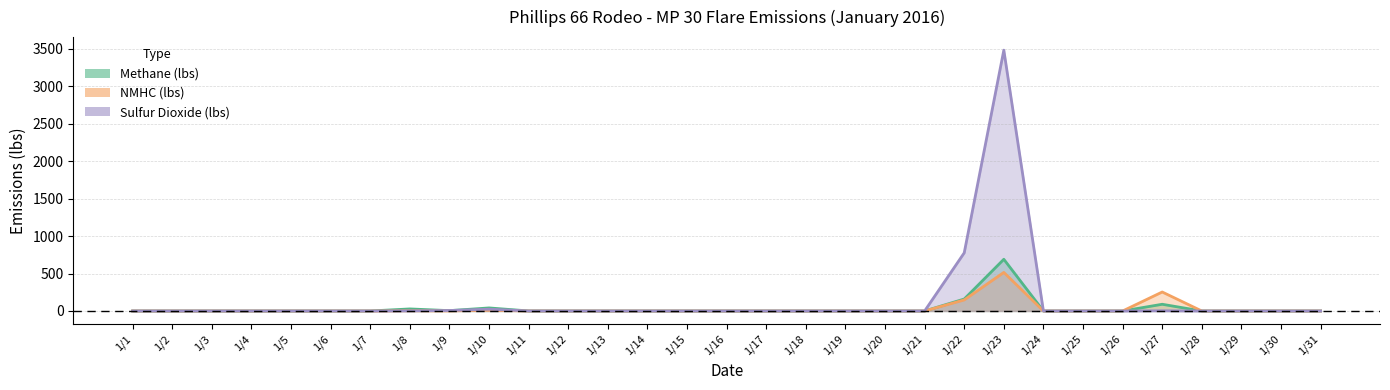

Reading left to right, transcribe all the data shown in this chart.

Methane (lbs): 1/1=0.0	1/2=0.0	1/3=0.0	1/4=0.0	1/5=0.0	1/6=0.0	1/7=0.0	1/8=27.6	1/9=4.7	1/10=40.9	1/11=0.4	1/12=0.0	1/13=0.0	1/14=0.0	1/15=0.0	1/16=0.0	1/17=0.0	1/18=0.0	1/19=0.0	1/20=0.0	1/21=0.0	1/22=159.5	1/23=689.8	1/24=0.0	1/25=0.0	1/26=0.0	1/27=89.8	1/28=0.0	1/29=0.0	1/30=0.0	1/31=0.0
NMHC (lbs): 1/1=0.0	1/2=0.0	1/3=0.0	1/4=0.0	1/5=0.0	1/6=0.0	1/7=0.0	1/8=2.9	1/9=1.0	1/10=10.5	1/11=0.1	1/12=0.0	1/13=0.0	1/14=0.0	1/15=0.0	1/16=0.0	1/17=0.0	1/18=0.0	1/19=0.0	1/20=0.0	1/21=0.0	1/22=147.7	1/23=514.8	1/24=0.0	1/25=0.0	1/26=0.0	1/27=253.3	1/28=0.0	1/29=0.0	1/30=0.0	1/31=0.0
Sulfur Dioxide (lbs): 1/1=0.0	1/2=0.0	1/3=0.0	1/4=0.0	1/5=0.0	1/6=0.0	1/7=0.0	1/8=1.5	1/9=6.4	1/10=24.0	1/11=0.2	1/12=0.0	1/13=0.0	1/14=0.0	1/15=0.0	1/16=0.0	1/17=0.0	1/18=0.0	1/19=0.0	1/20=0.0	1/21=0.0	1/22=775.7	1/23=3479.5	1/24=0.0	1/25=0.0	1/26=0.0	1/27=3.1	1/28=0.0	1/29=0.0	1/30=0.0	1/31=0.0